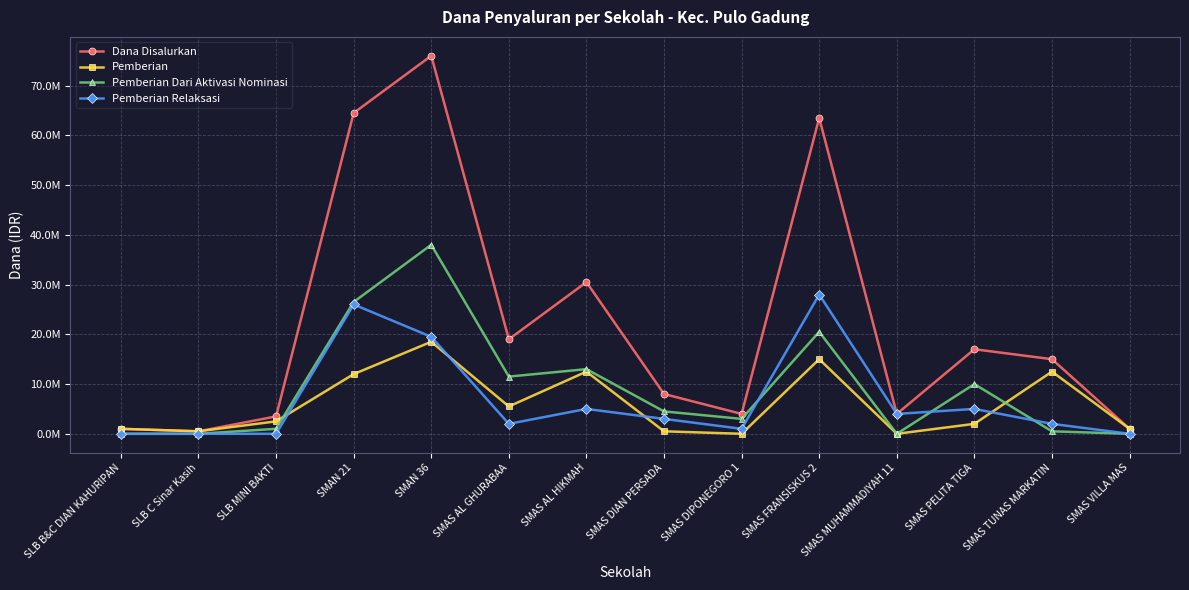

Does the chart display data point markers on the line(s)?

Yes